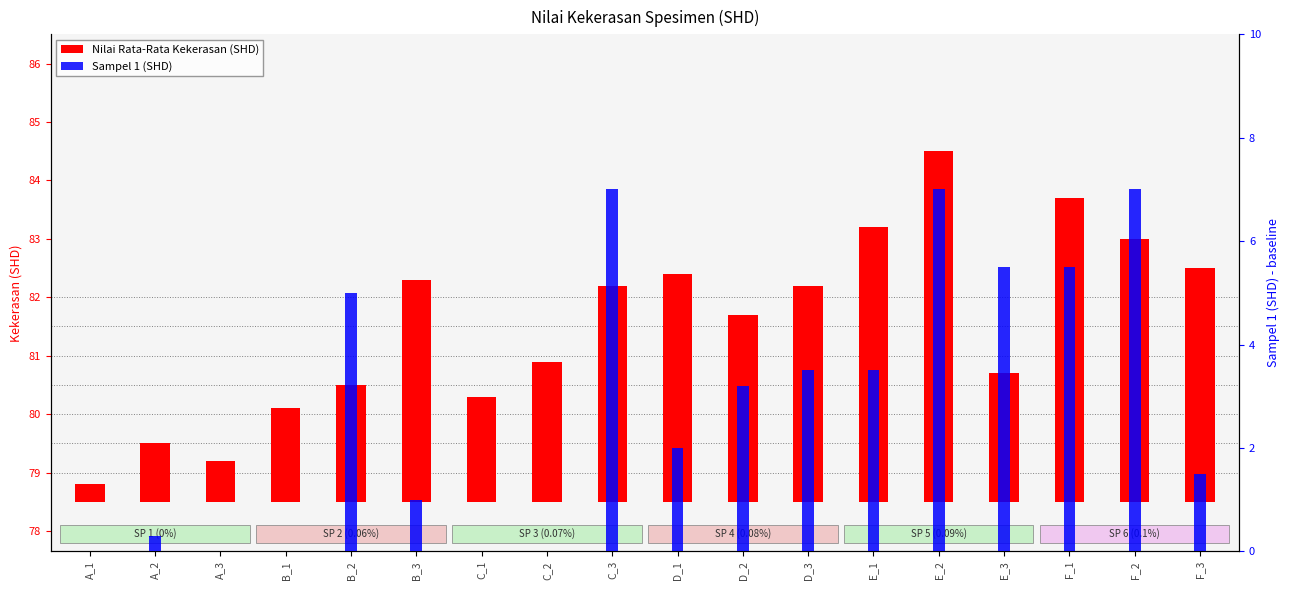

The value of Sampel 1 (SHD) at D_1 is 0.7. True or false?

False